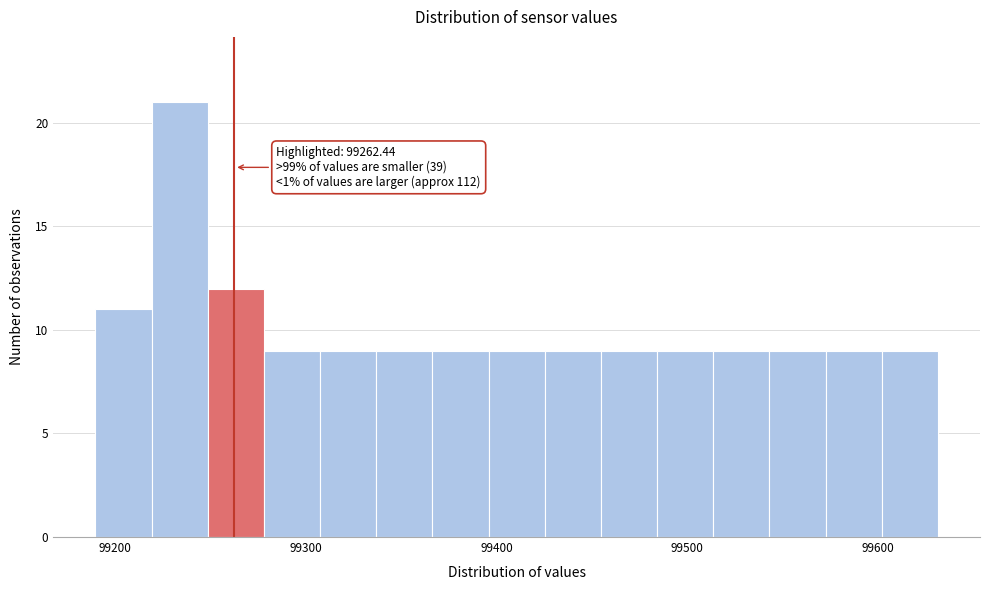

Around what value on the x-axis is the tallest bar? Give the approximate position of its centre, as read against the axis.

99230